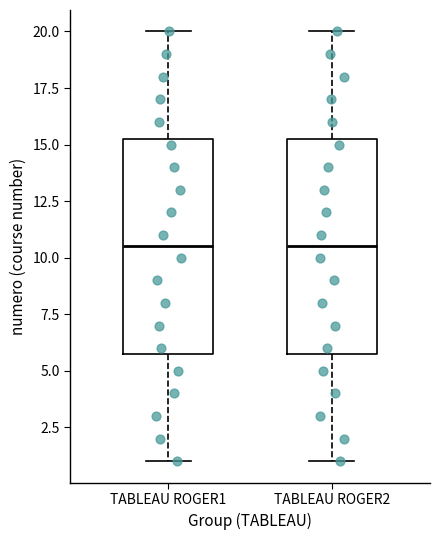

Reading left to right, transcribe this box plot: for each box, give where its median line is, the range the box spans, and where its two whiskers end, as read against the y-axis. The values are not printed on the chart, so give them approximately, as read against the axis.

TABLEAU ROGER1: median 10.5, box 6.0 to 15.5, whiskers 1.0 to 20.0
TABLEAU ROGER2: median 10.5, box 6.0 to 15.5, whiskers 1.0 to 20.0